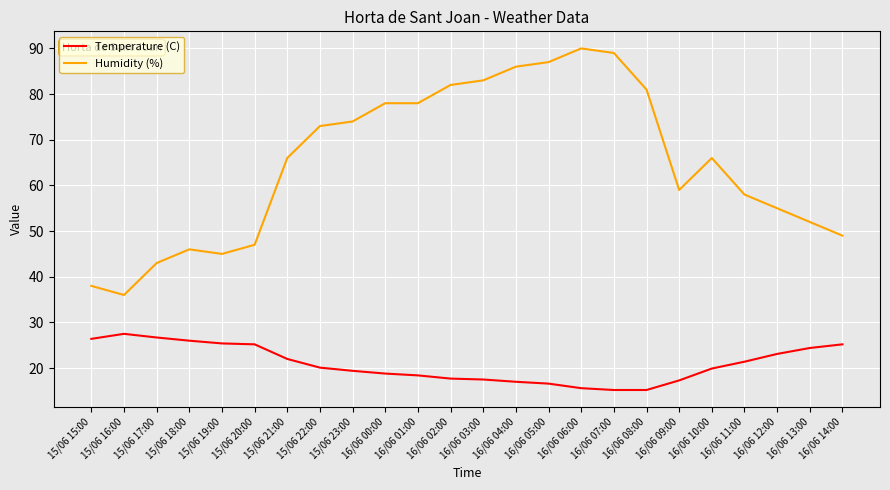

What position from the right is 16/06 03:00?

12